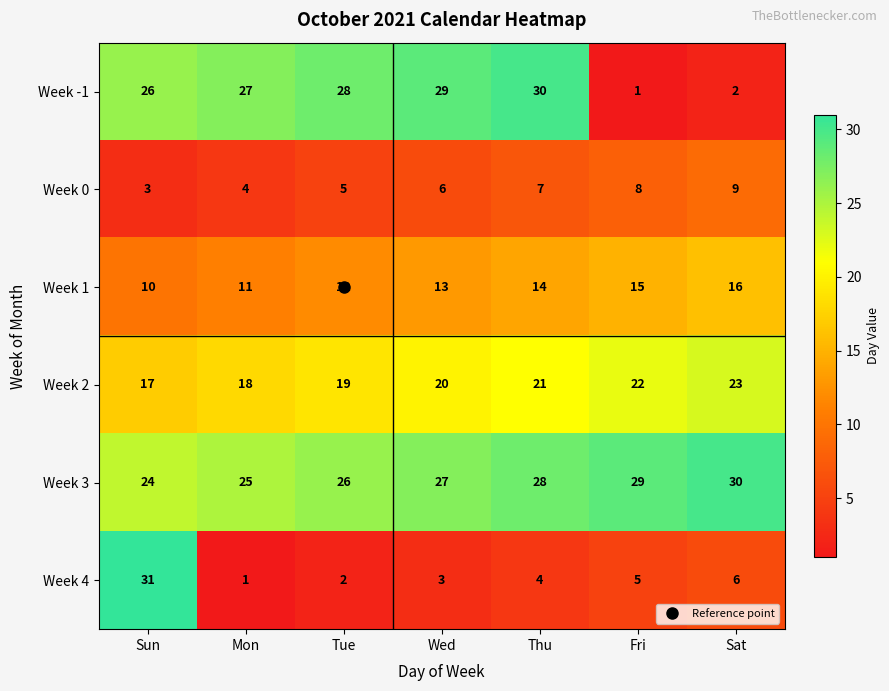

How many data points does each series have?

7